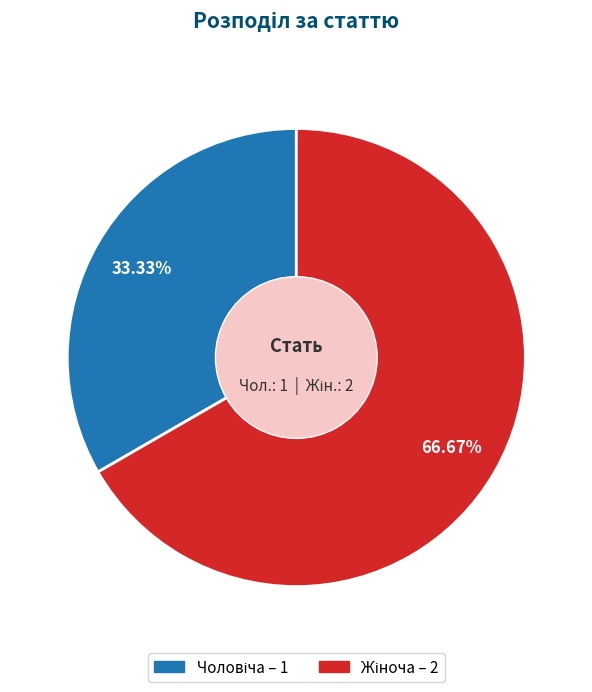

Is there any slice that represents more than half of the pie?

Yes